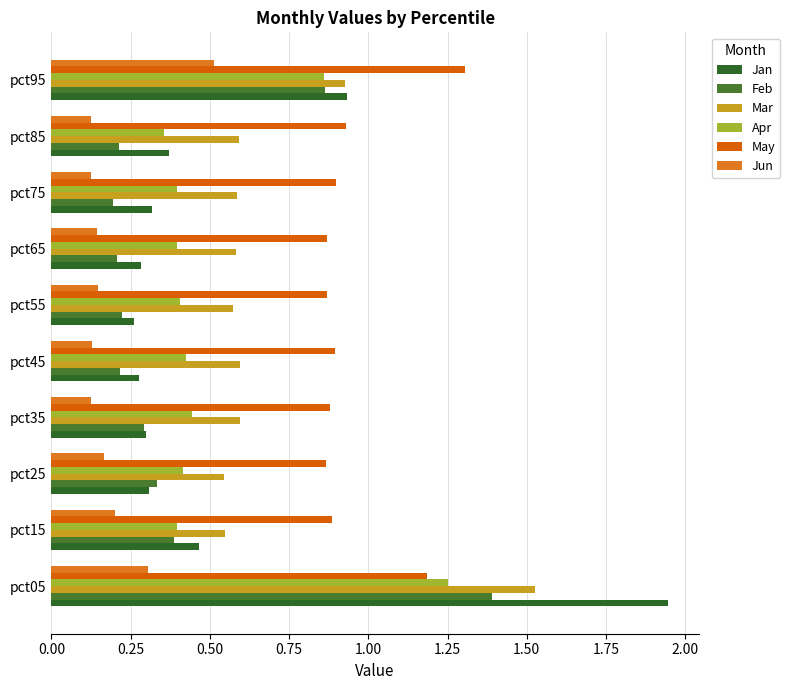

Rank the series by their maximum value, from lowest to highest.

Jun, Apr, May, Feb, Mar, Jan